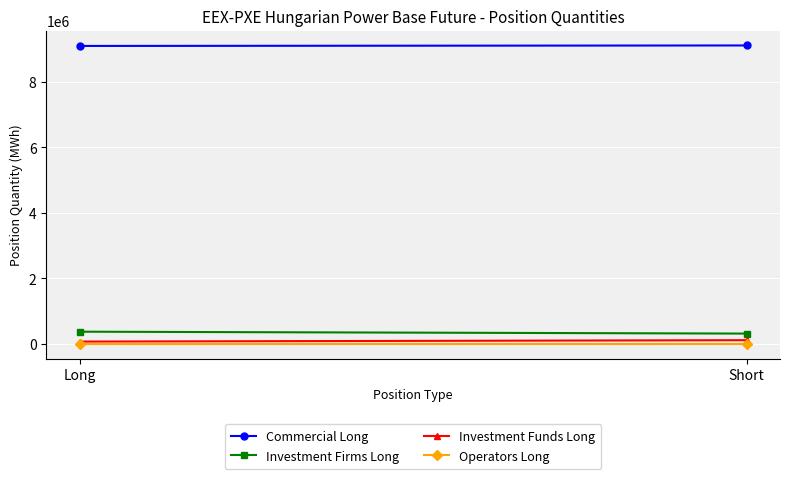

How many distinct data groups are displayed?

4